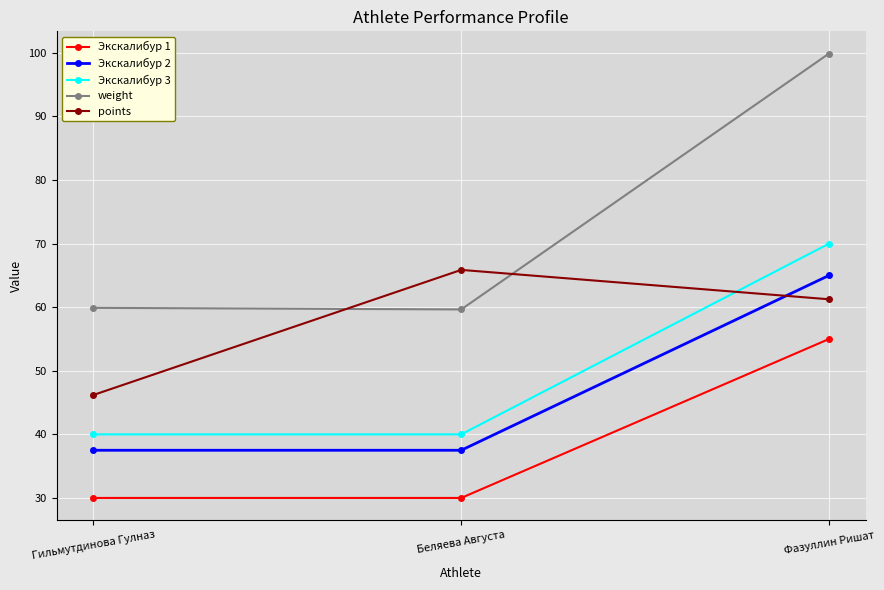

Read the points value at Фазуллин Ришат.

61.2